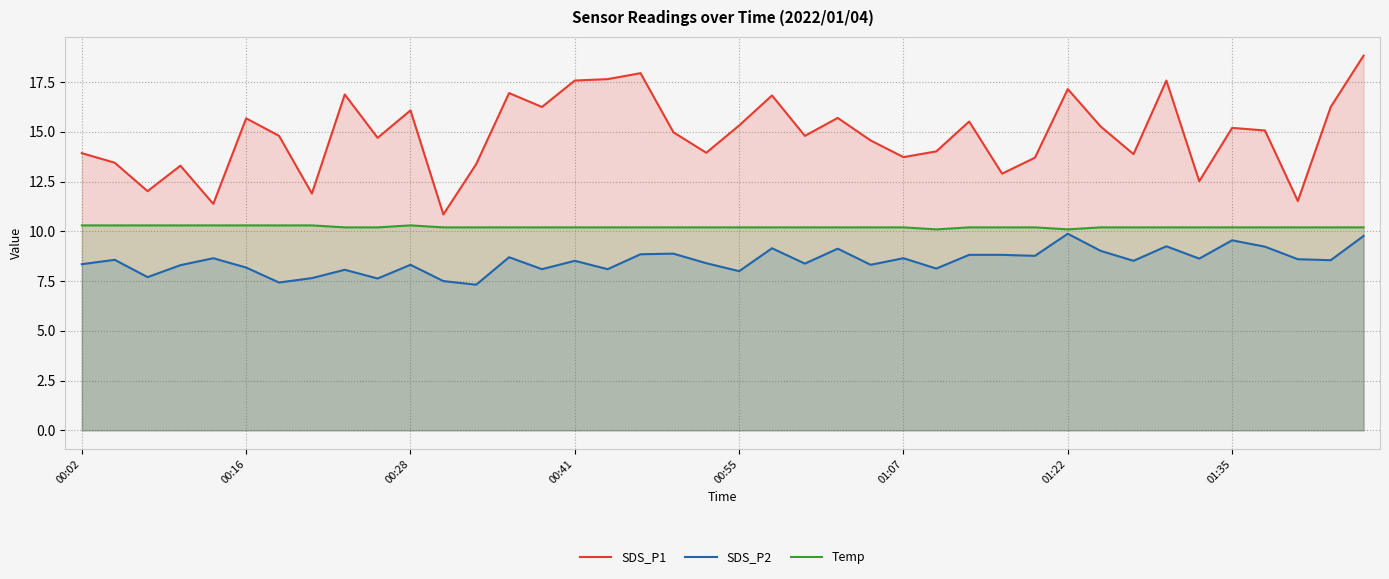

Which series has the widest spread of values?

SDS_P1